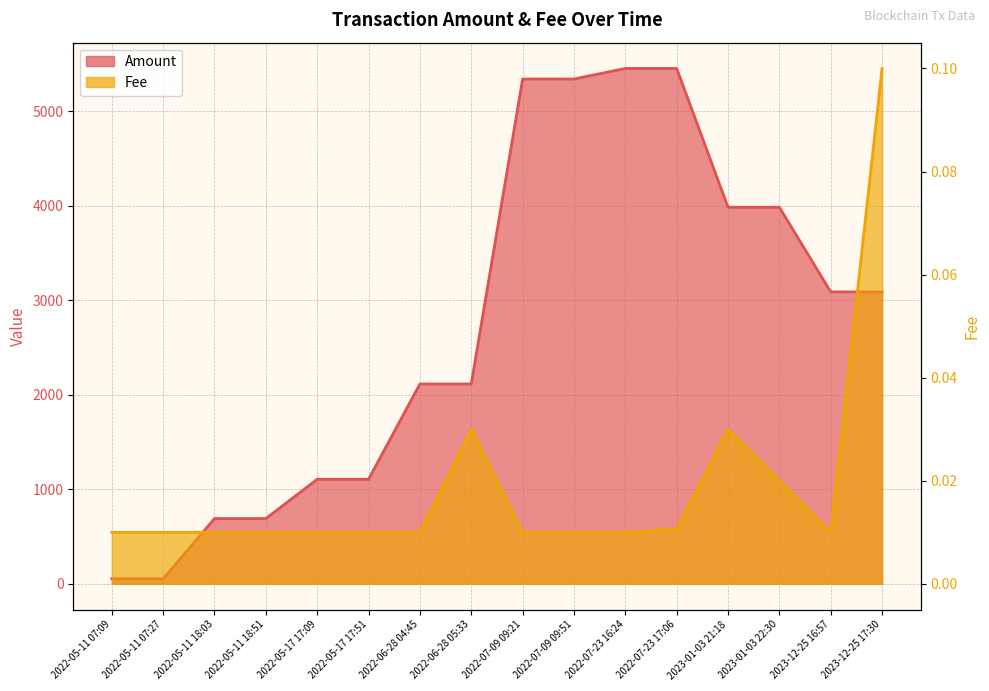

True or false: Amount and Fee cross at least once.

False